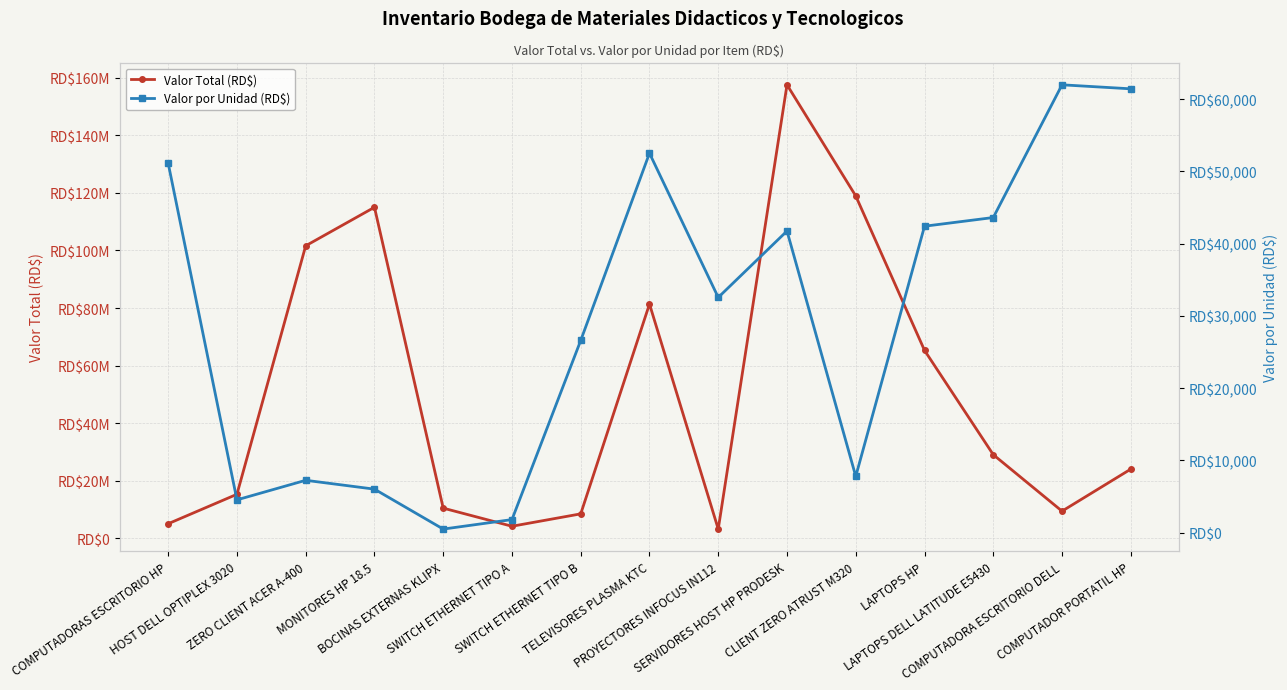

What is the total value across all series at ZERO CLIENT ACER A-400?

101618118.6